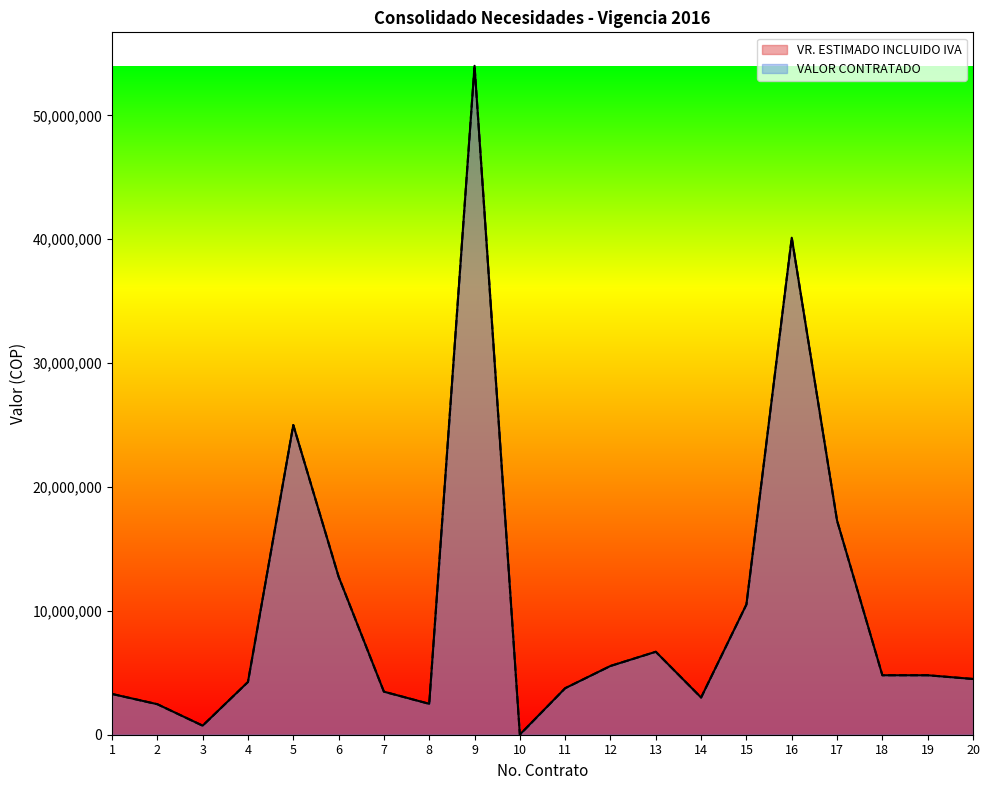

In VR. ESTIMADO INCLUIDO IVA, how many points are lower than both neighbors (excluding endpoints)?

4